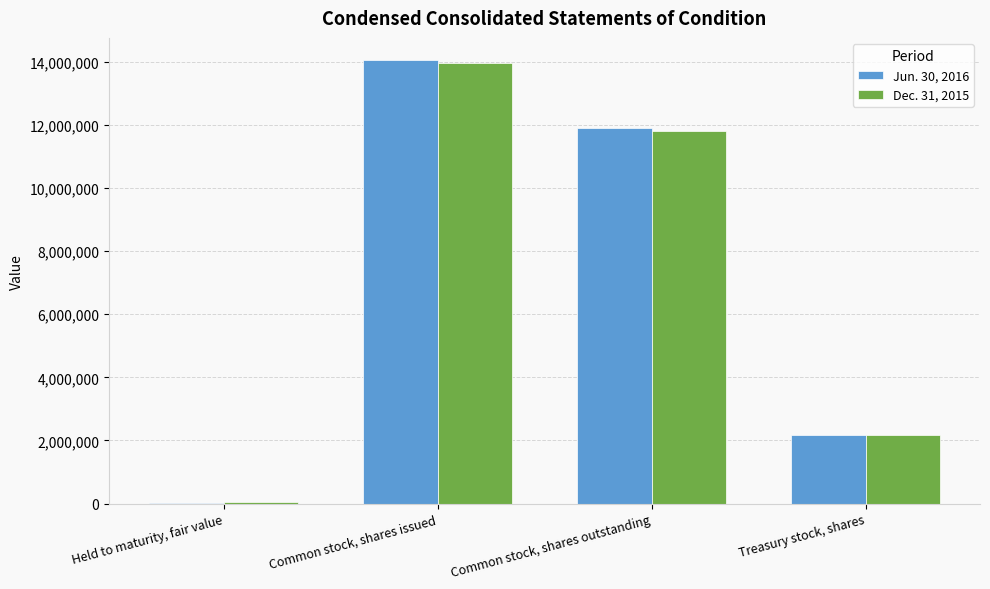

Which series has the widest spread of values?

Jun. 30, 2016